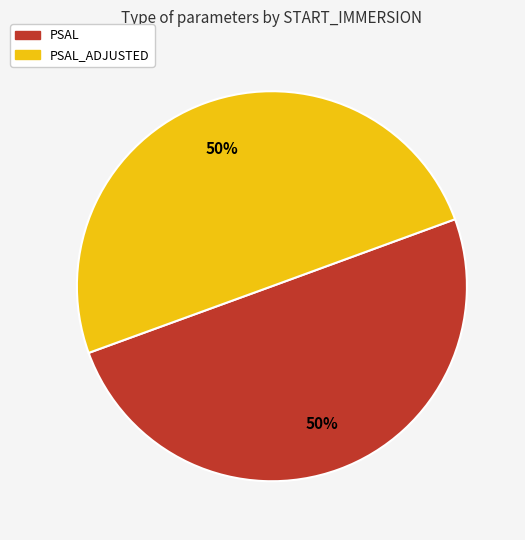

Is it true that PSAL_ADJUSTED is 50% of the pie?

True